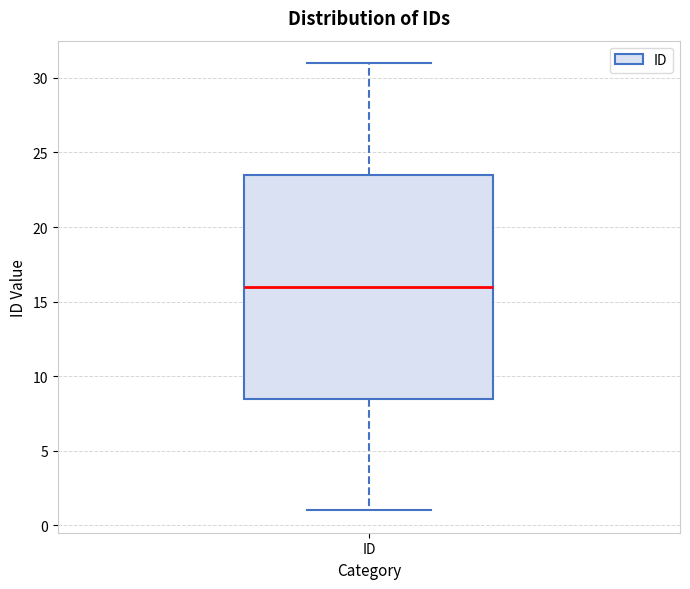

Where does the median line of the box for ID sit on the y-axis? The values are not printed on the chart, so give them approximately, as read against the axis.

16.0